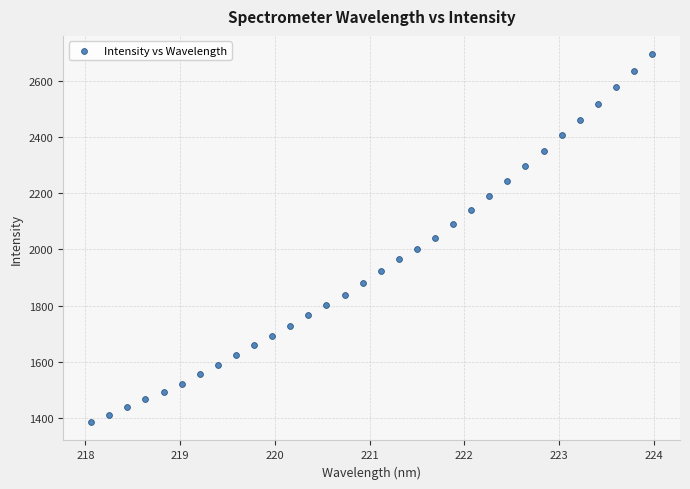

What is the range of X values (max minus min)?

5.9